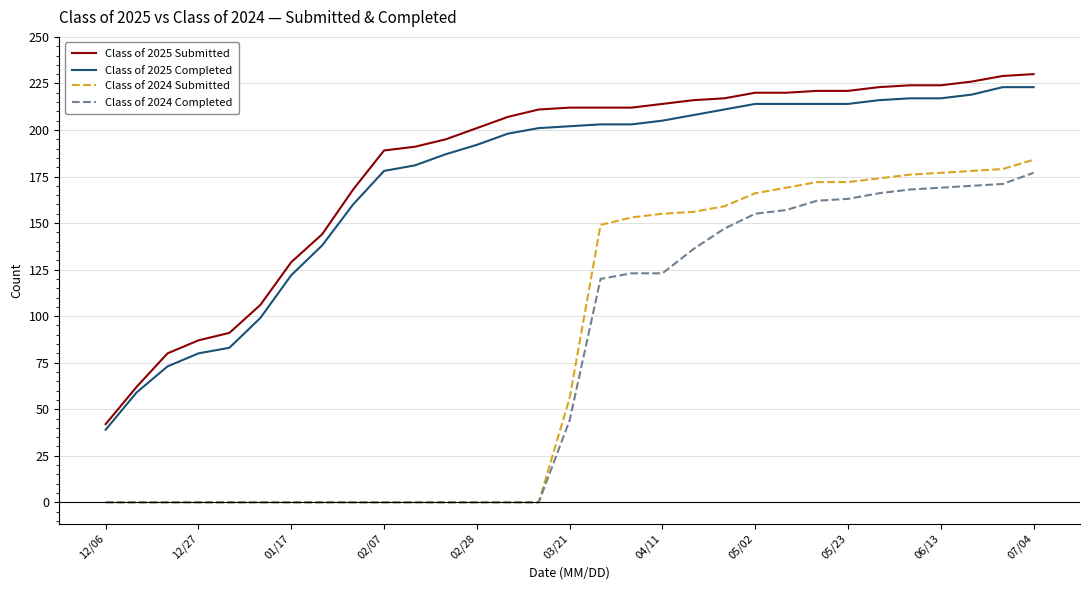

What is the maximum value for Class of 2025 Completed?

223